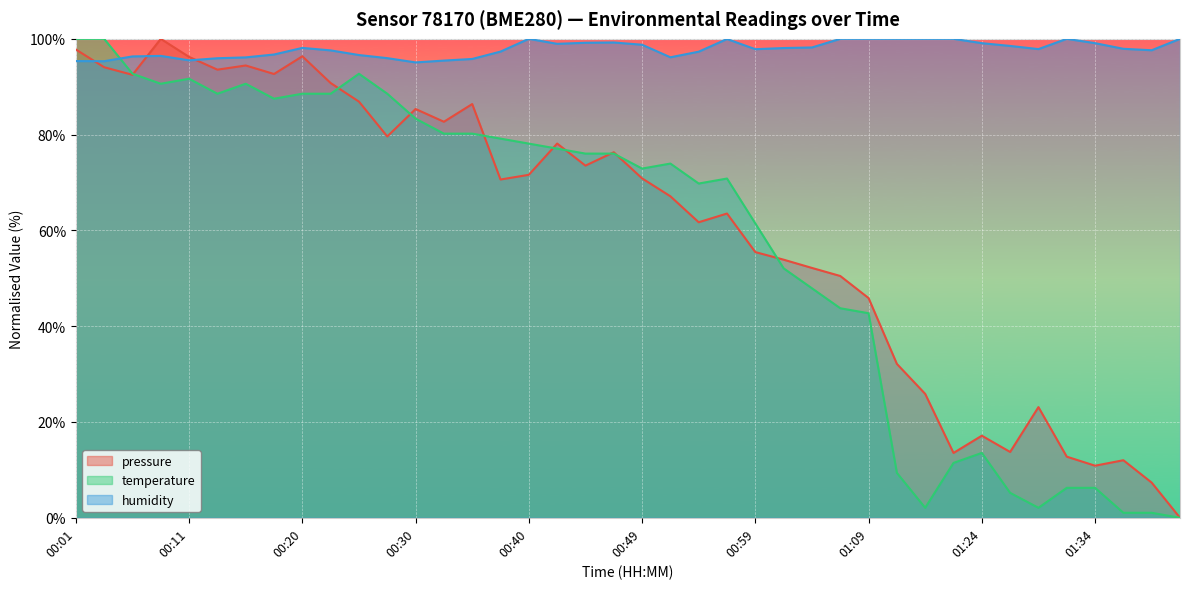

What is the label of the 17th point from the left?

00:40